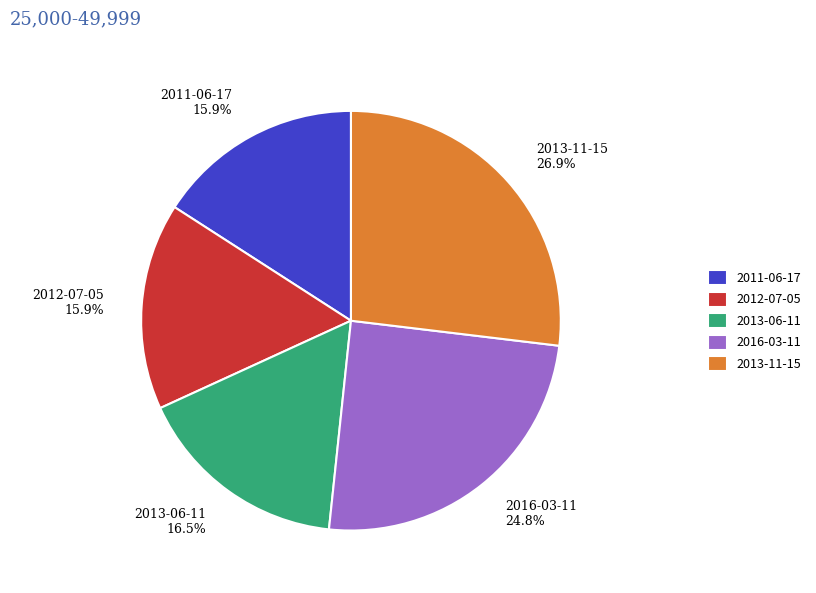

Does 2016-03-11 represent more than half of the total?

No